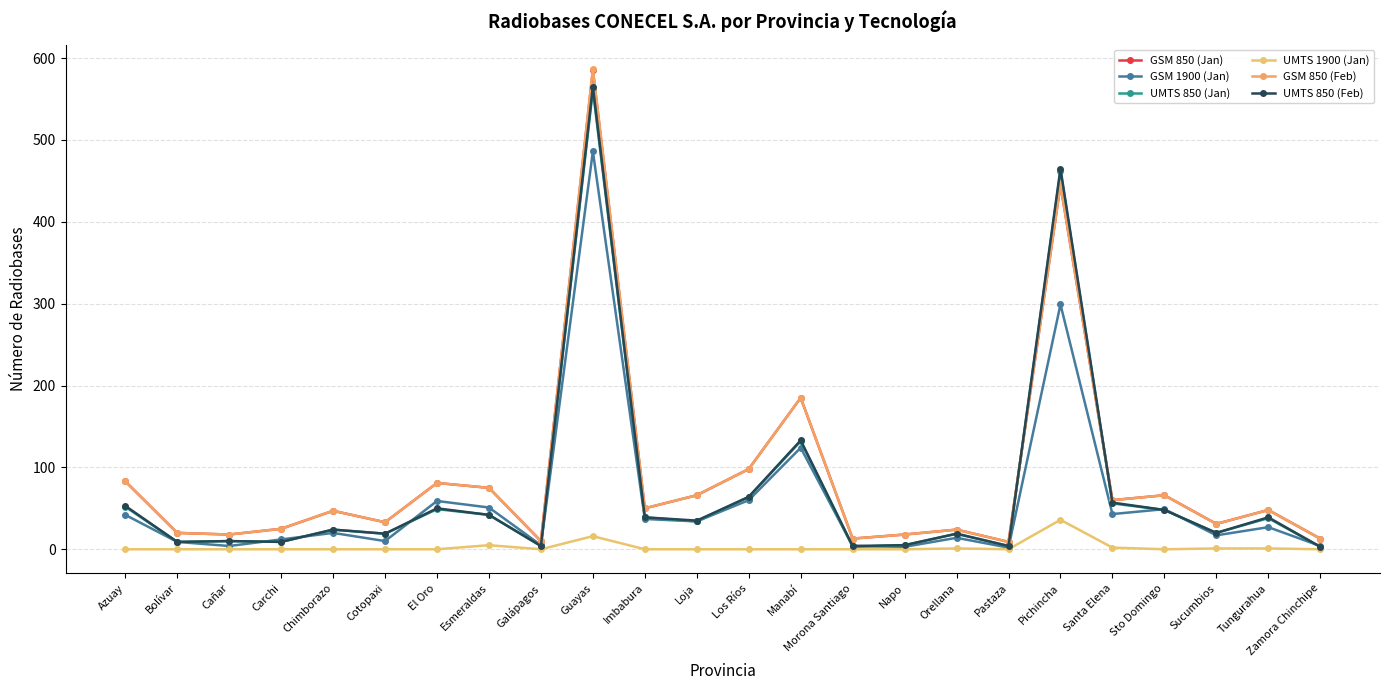

What is the average value of the UMTS 1900 (Jan) series?

3